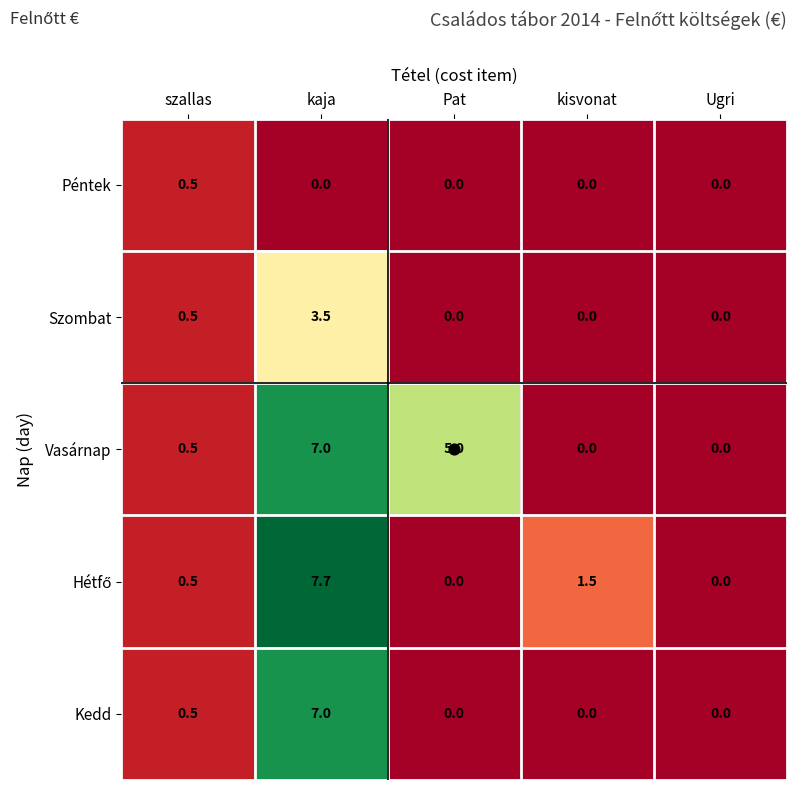

What is the spread (max minus min) of values at kisvonat?

1.5